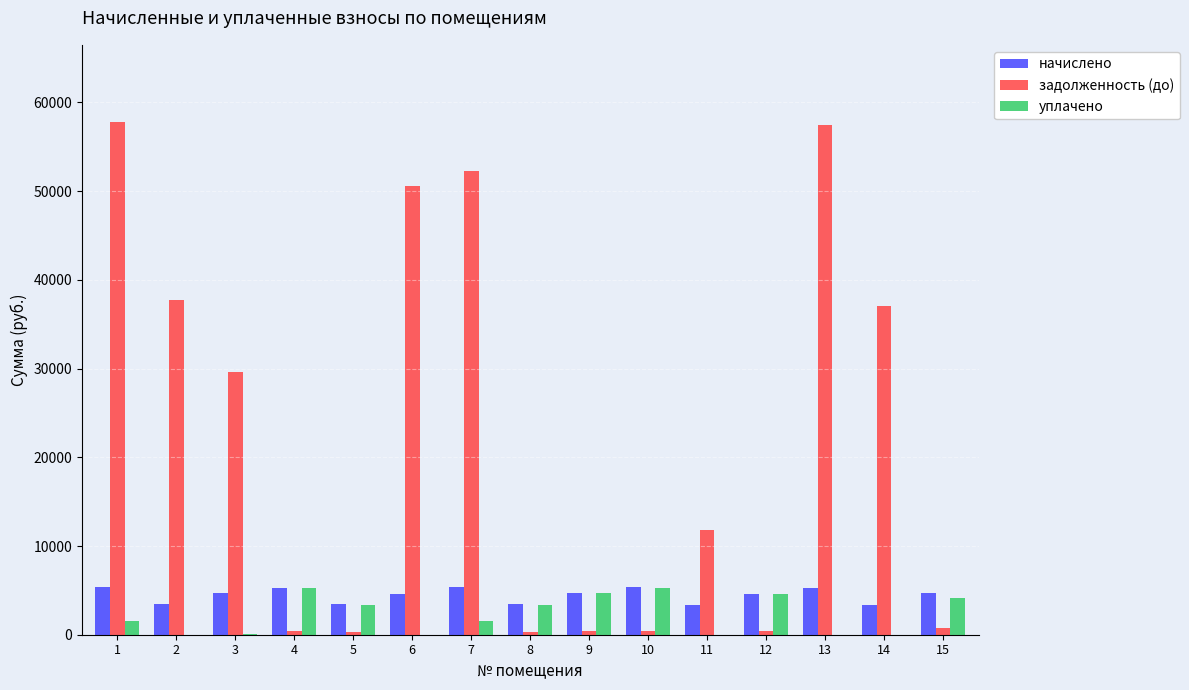

What is the greatest value displayed?

57825.7